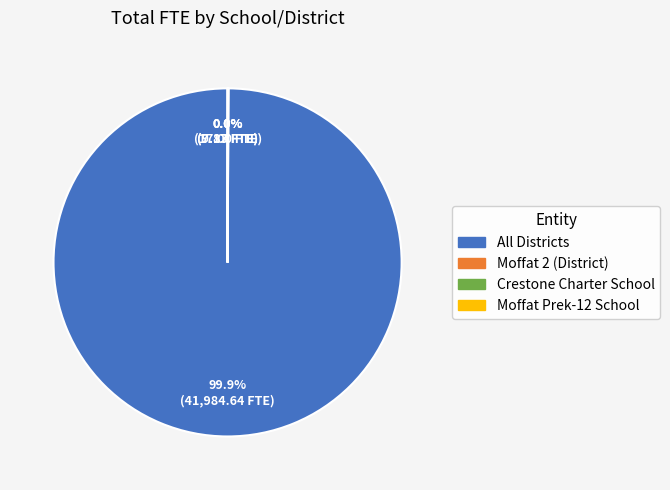

To the nearest percent, what is the difference between the largest and smallest slice percentages?

100%